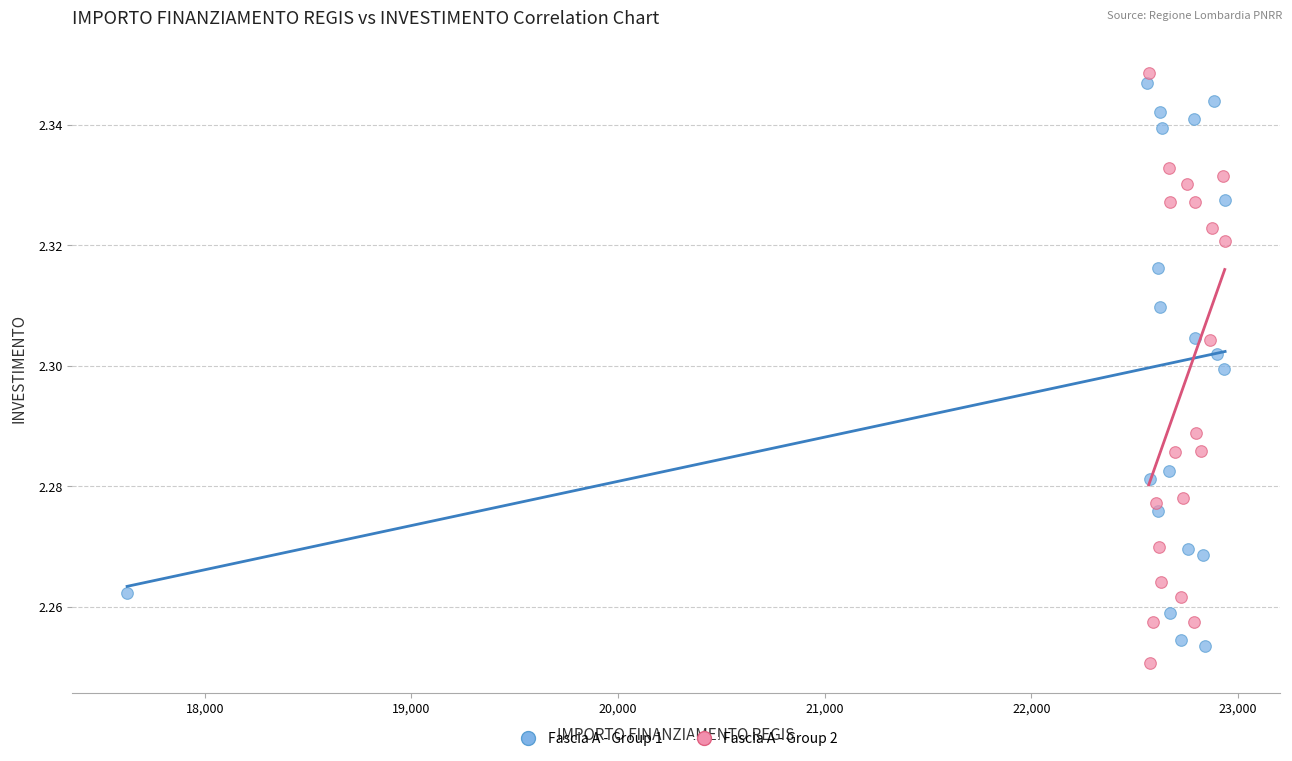

What are all the series names shown in the legend?

Fascia A - Group 1, Fascia A - Group 2